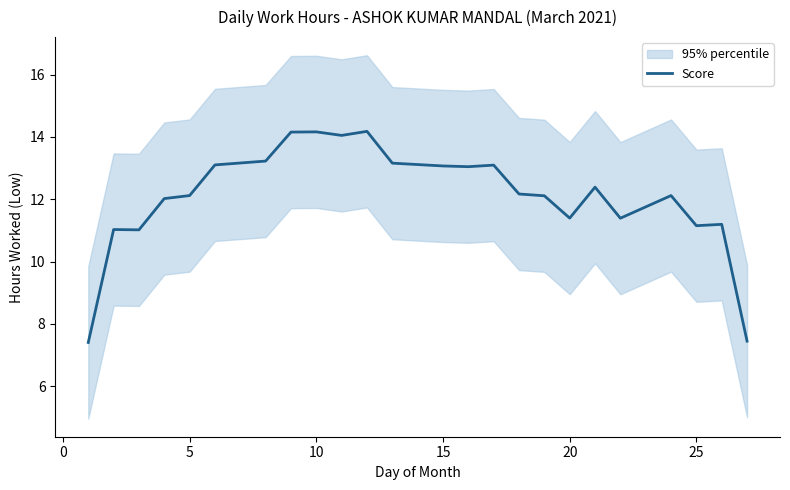

What is the minimum value for Score?

7.4